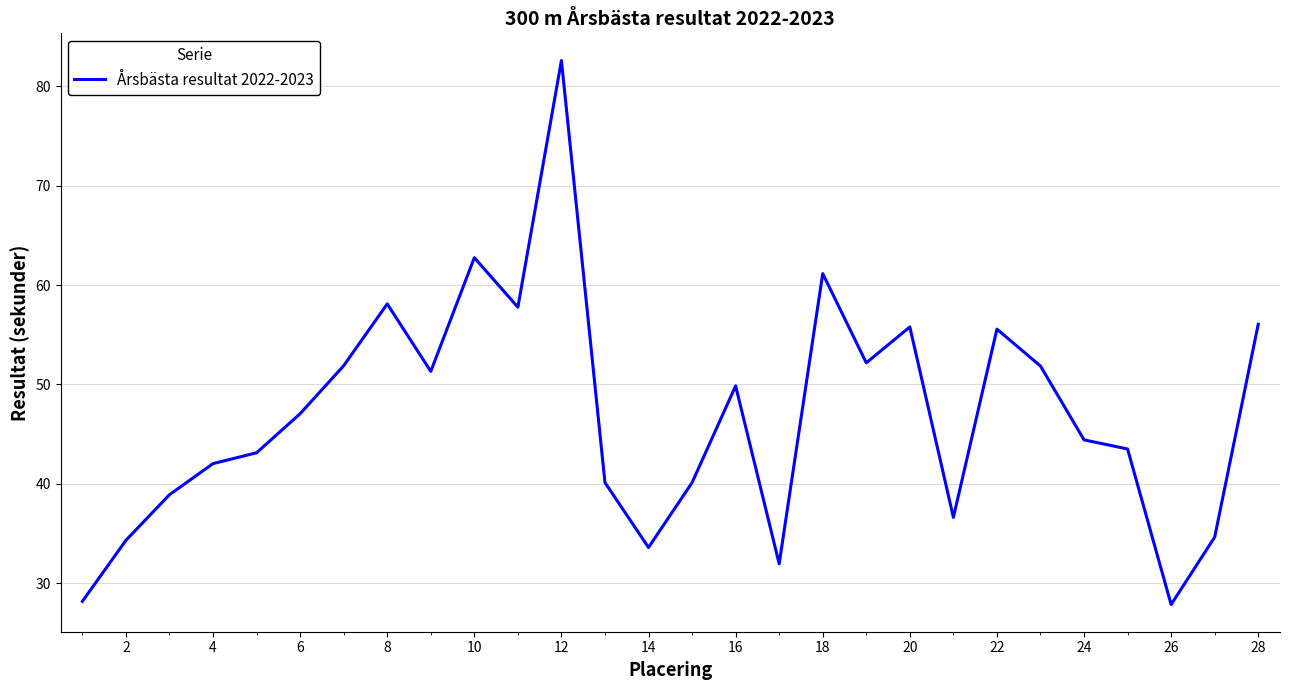

True or false: the data has more than 0 interior local peaks.

True